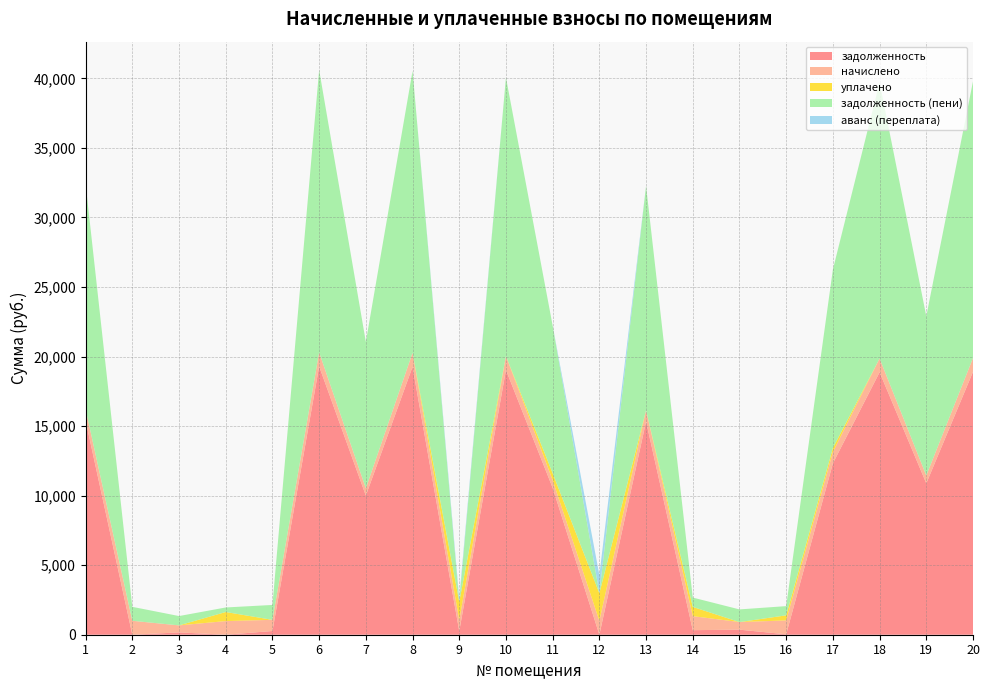

Reading left to right, transcribe all the data shown in this chart.

задолженность: 15397.4	0.0	167.8	0.0	267.6	19295.5	10005.1	19263.0	261.4	19035.6	10557.4	0.0	15332.4	328.4	364.0	31.4	12326.1	18873.2	10882.2	18905.6
начислено: 806.3	1001.9	503.5	979.8	802.9	1010.4	523.9	1008.7	784.2	996.8	552.8	995.1	802.9	1007.0	546.0	996.8	804.6	988.3	569.9	990.0
уплачено: 0.0	0.0	0.0	653.2	0.0	0.0	0.0	0.0	1324.5	0.0	500.0	1990.0	0.0	664.0	0.0	366.4	300.0	0.0	0.0	0.0
задолженность (пени): 16203.7	1001.1	671.3	326.6	1070.5	20305.9	10529.0	20271.7	0.0	20032.4	10610.2	0.0	16135.3	671.3	910.0	661.8	12830.7	19861.5	11452.0	19895.6
аванс (переплата): 0.0	0.8	0.0	0.0	0.0	0.0	0.0	0.0	278.9	0.0	0.0	1310.5	0.0	0.0	0.0	0.0	0.0	0.0	0.0	0.0